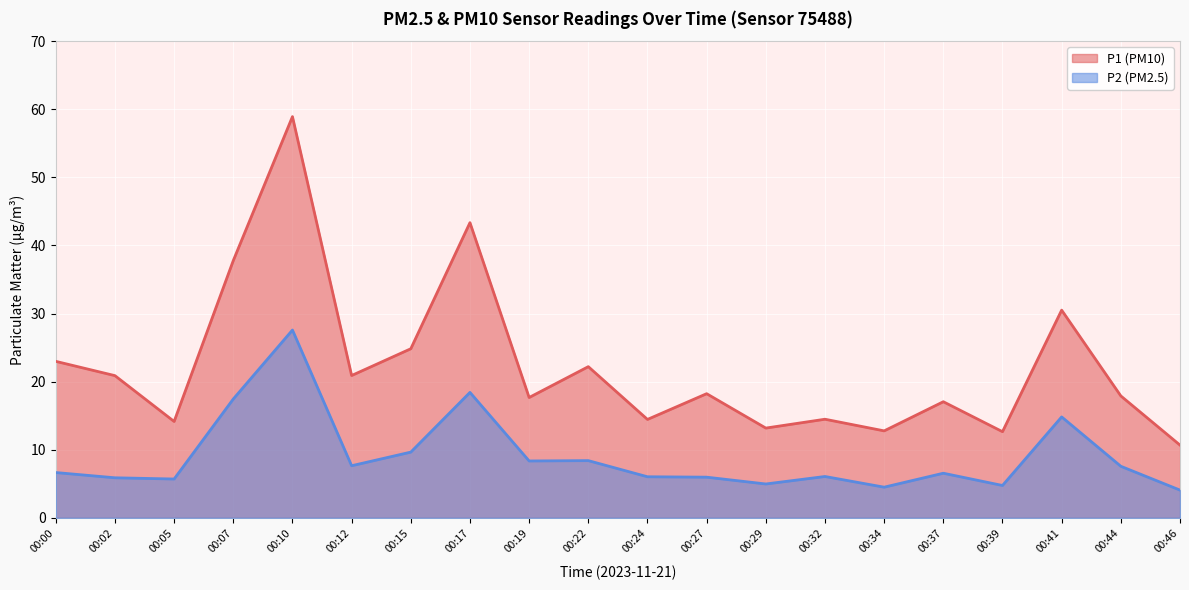

How many values in the P1 series are below 18?

10